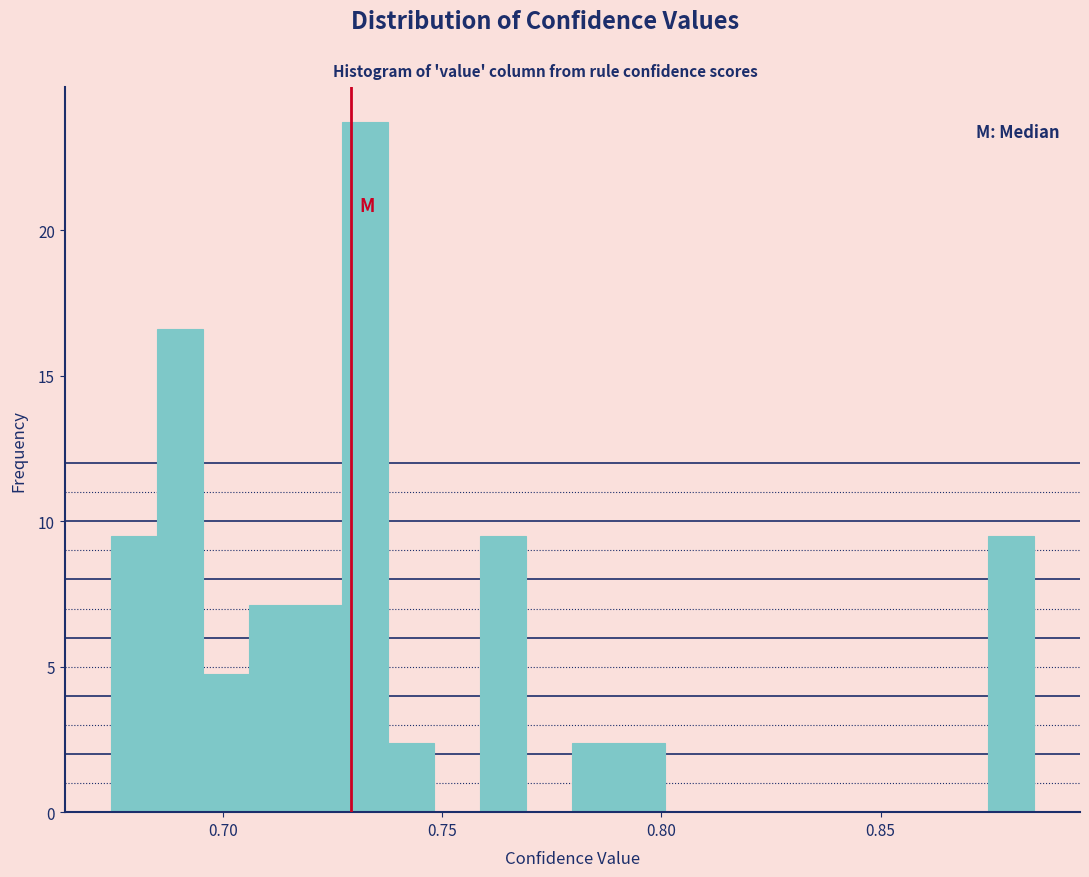

Read against the x-axis, roughly where is the centre of the tallest bar?

0.730